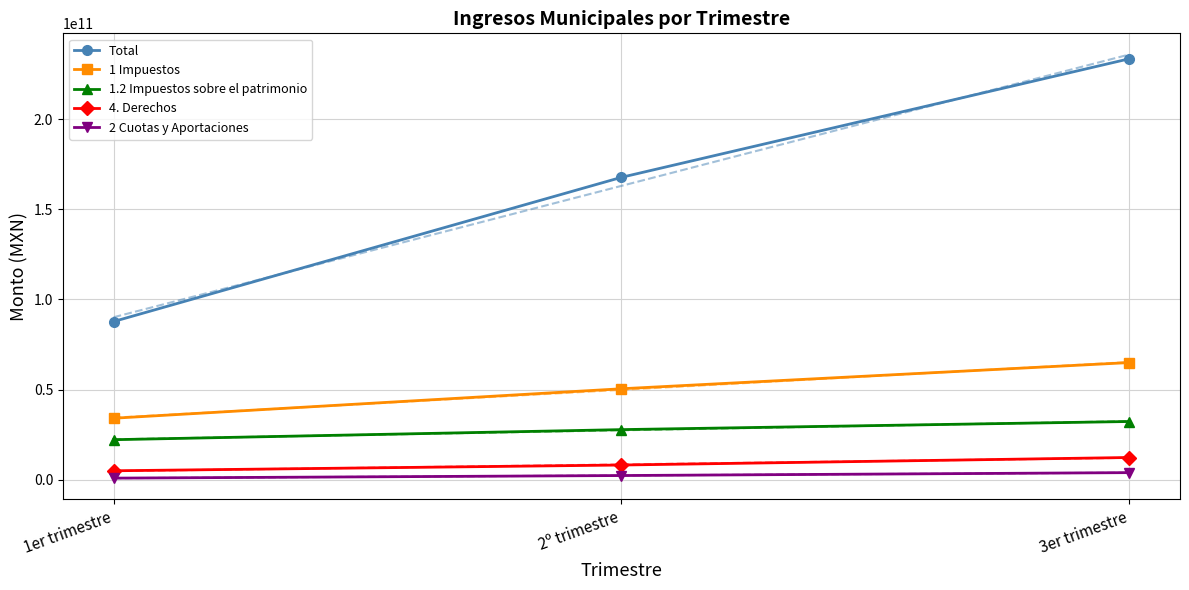

What is the value of the Total point at the 3rd from the left?

233569793719.2